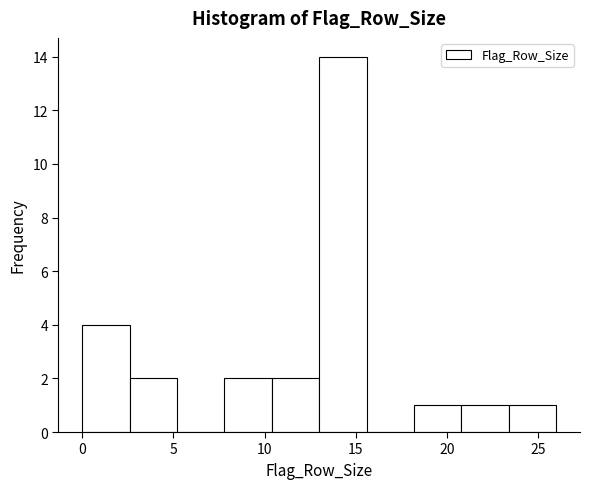

Reading left to right, list every bar in this chart as the range it spans on the x-axis followed by its height. Neither the bar edges nor the heights are printed on the chart, so give them approximately, as read against the axes.

0.0 to 2.6: 4
2.6 to 5.2: 2
5.2 to 7.8: 0
7.8 to 10.4: 2
10.4 to 13.0: 2
13.0 to 15.6: 14
15.6 to 18.2: 0
18.2 to 20.8: 1
20.8 to 23.4: 1
23.4 to 26.0: 1